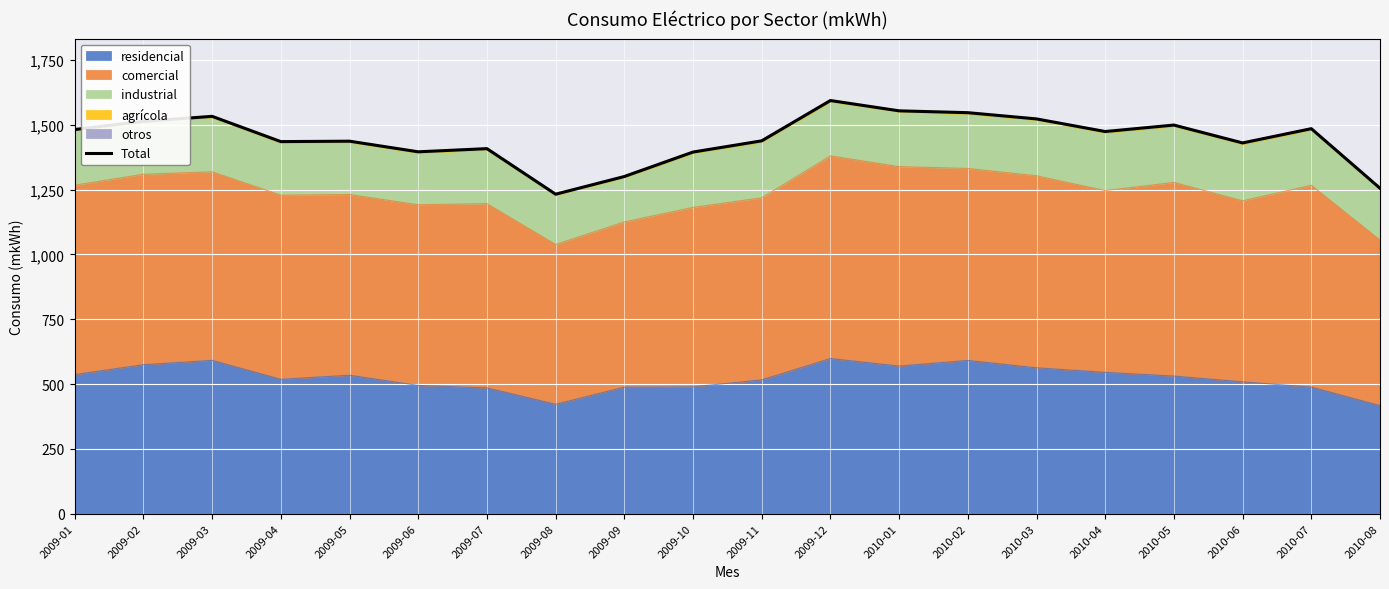

What is the sum of the values at 2010-01 and 2010-04?

3028.5